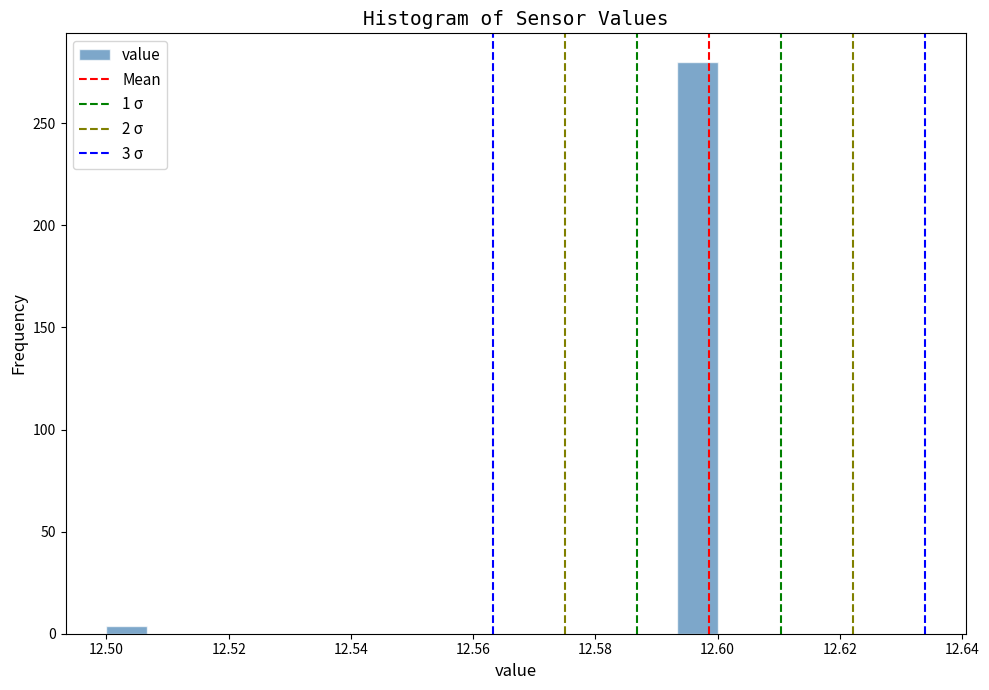

Read against the x-axis, roughly where is the centre of the tallest bar?

12.596